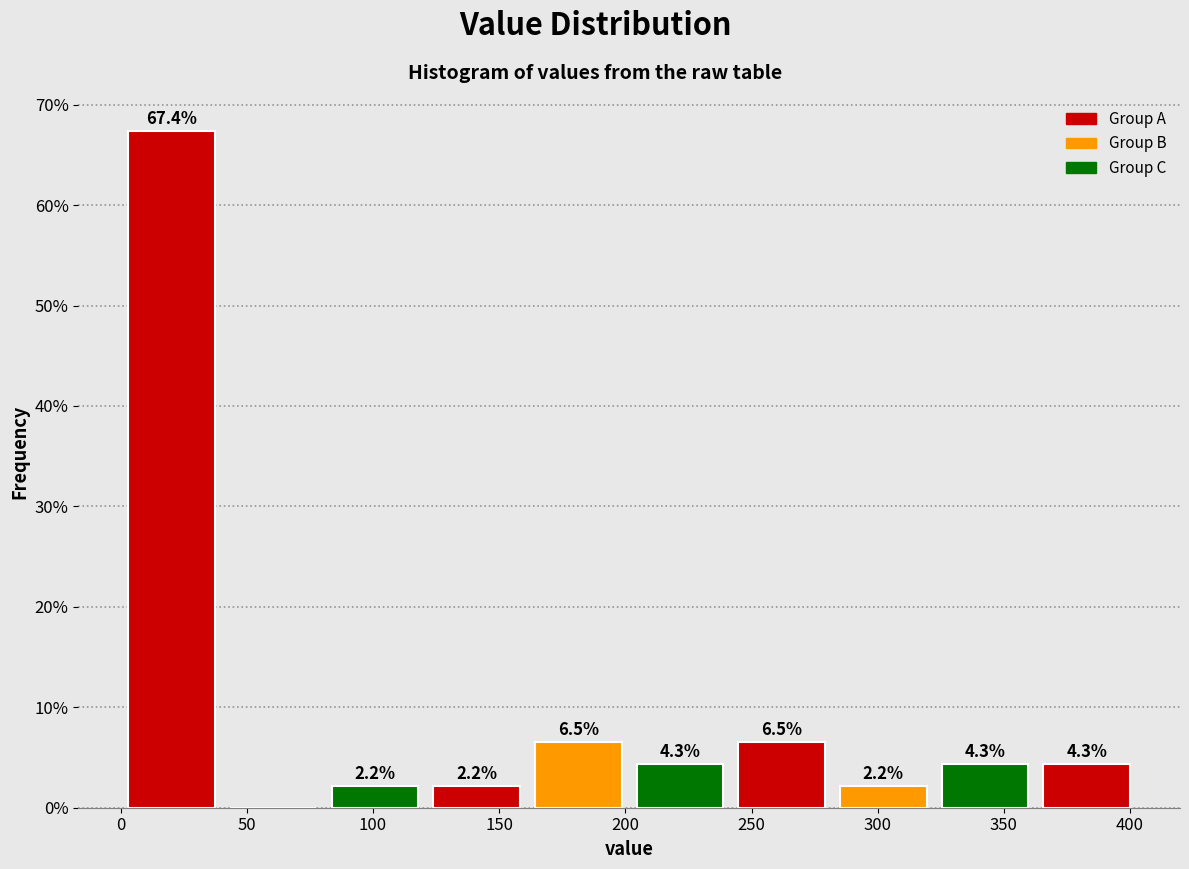

Over which range of the x-axis is the bar tallest?

0 to 40